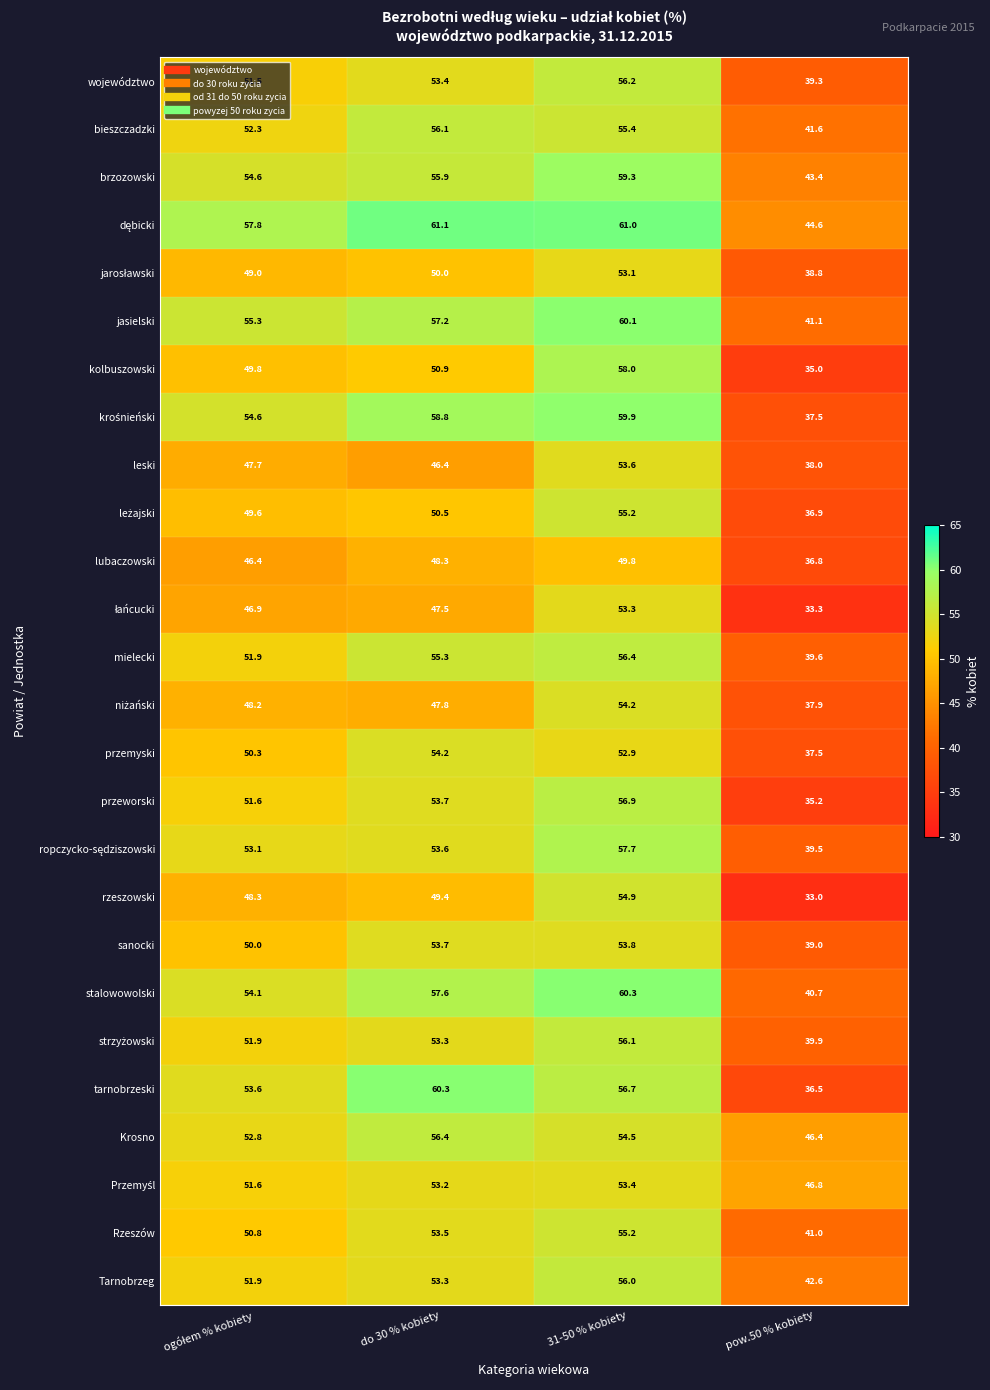

The przemyski series shows 52.9 at 31-50 % kobiety. True or false?

True